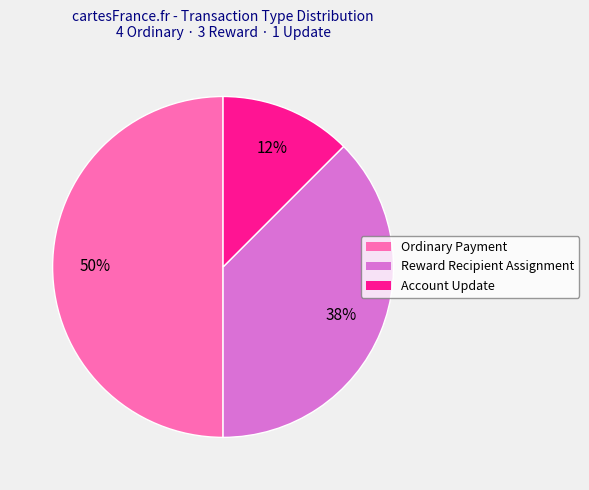

How many slices are in this pie chart?

3